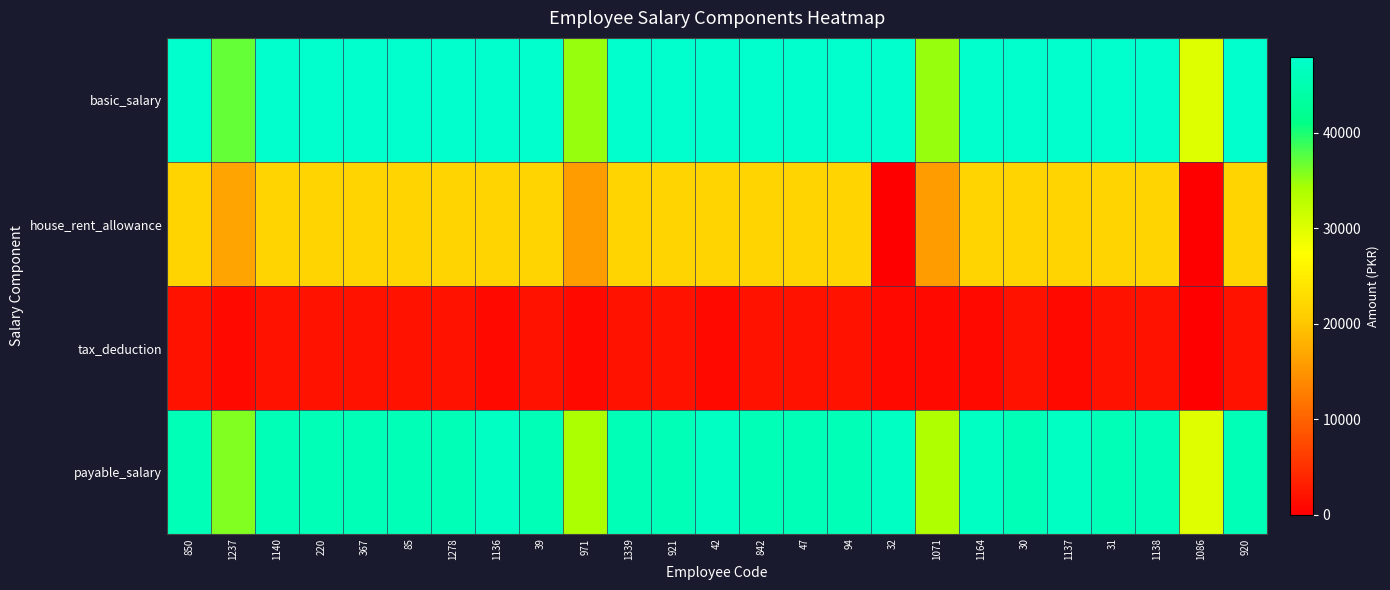

Rank the series at 921 from lowest to highest value.

tax_deduction, house_rent_allowance, payable_salary, basic_salary